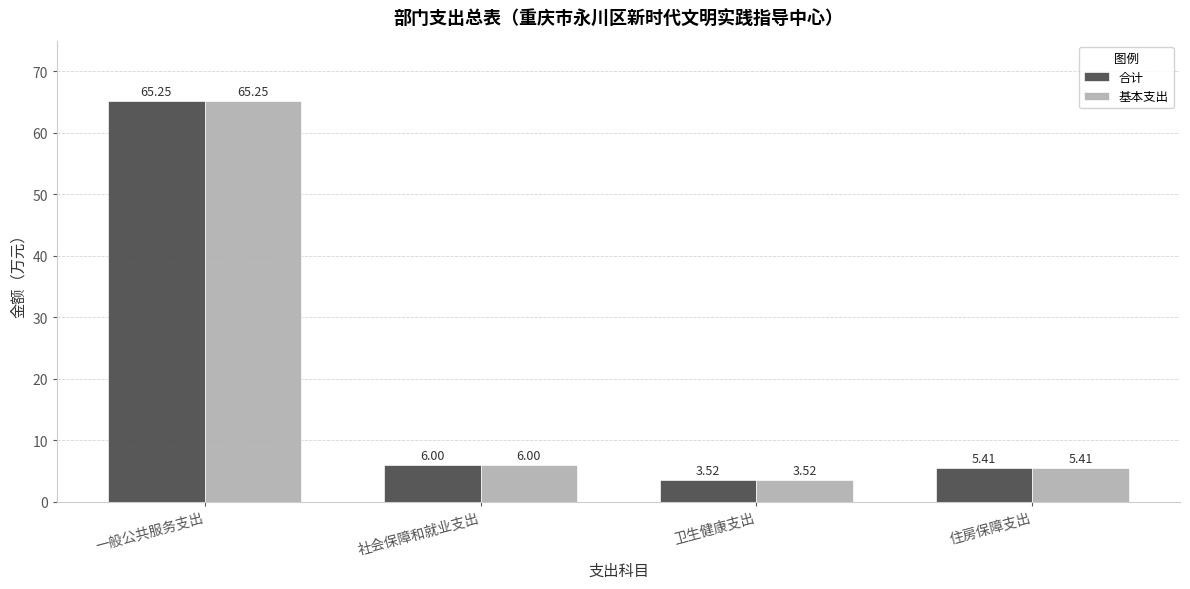

At which category does the chart reach its minimum across all series?

卫生健康支出